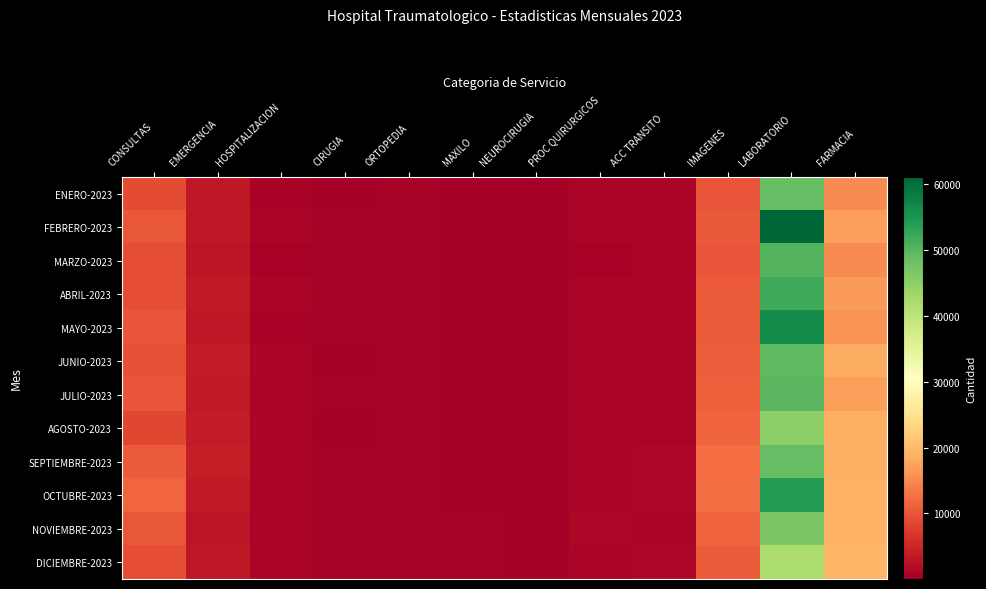

What is the total value across all series at CONSULTAS?

116983